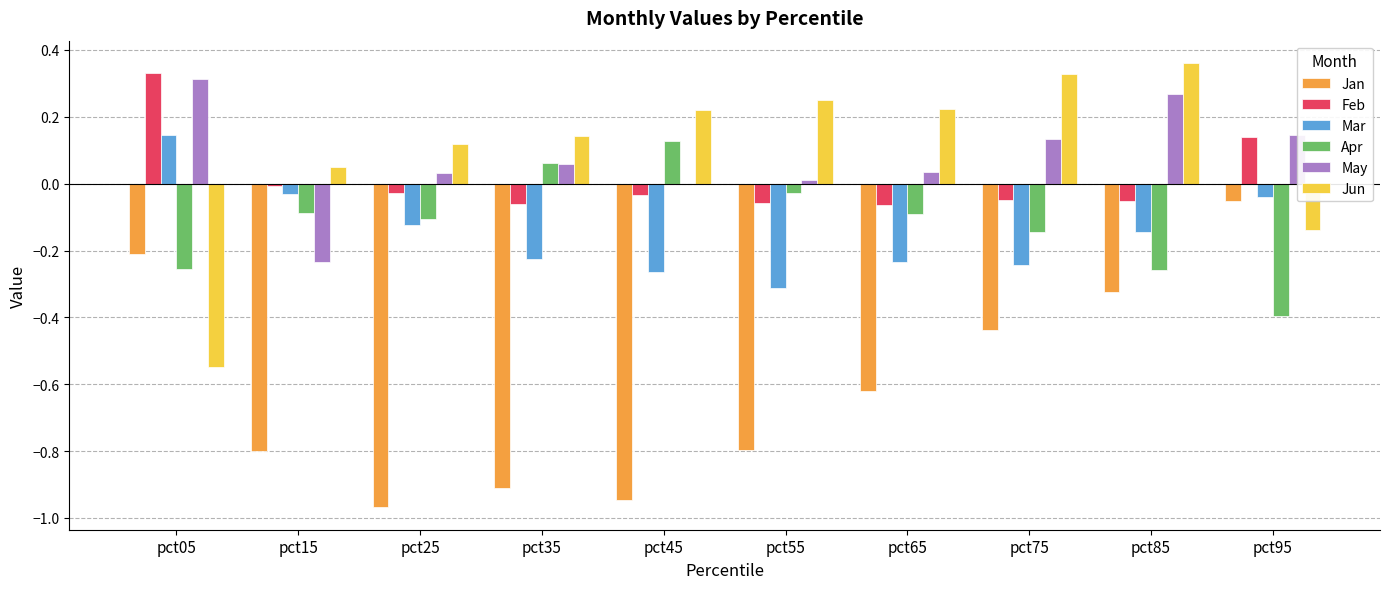

At which label is Apr closest to 0?

pct55